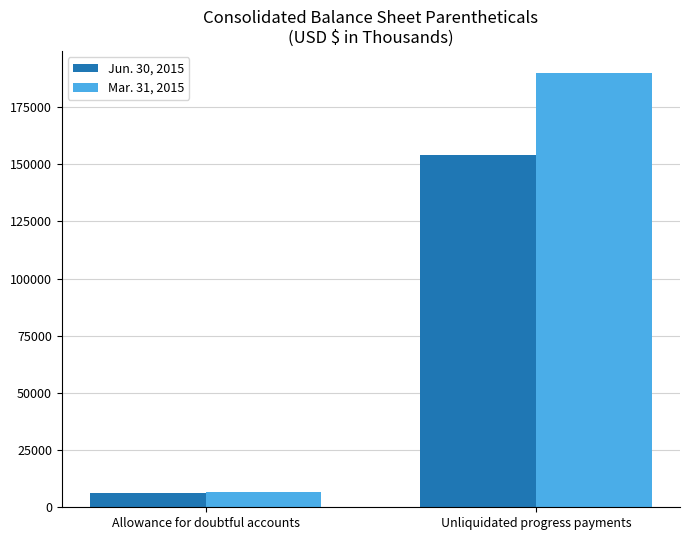

Rank the series by their average value, from lowest to highest.

Jun. 30, 2015, Mar. 31, 2015